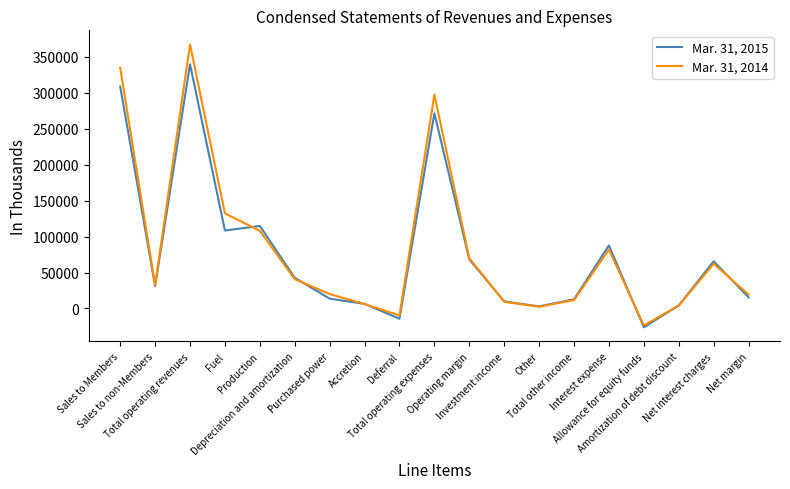

At how many categories does at least one series exceed 366968?

1